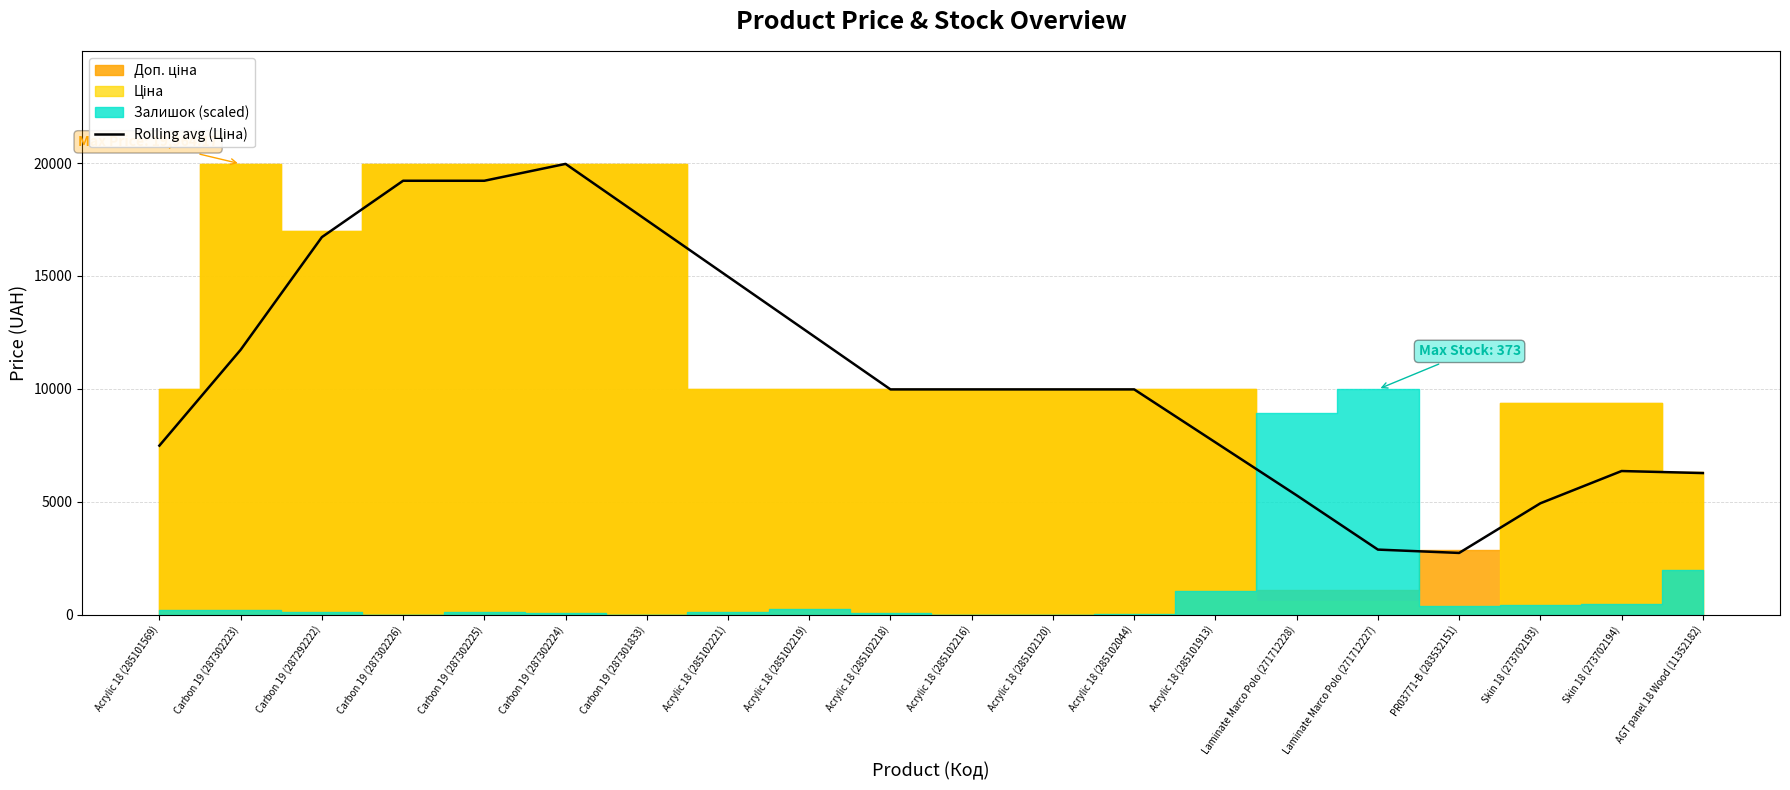

True or false: the data shows 14969.6 at Acrylic 18 (285102221).

True